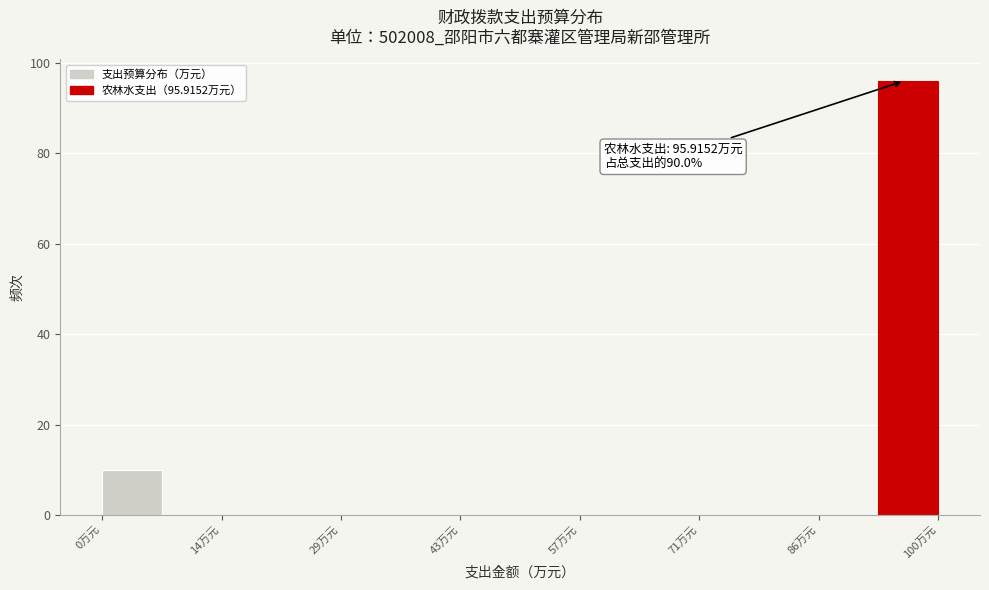

Read against the x-axis, roughly where is the centre of the tallest bar?

96